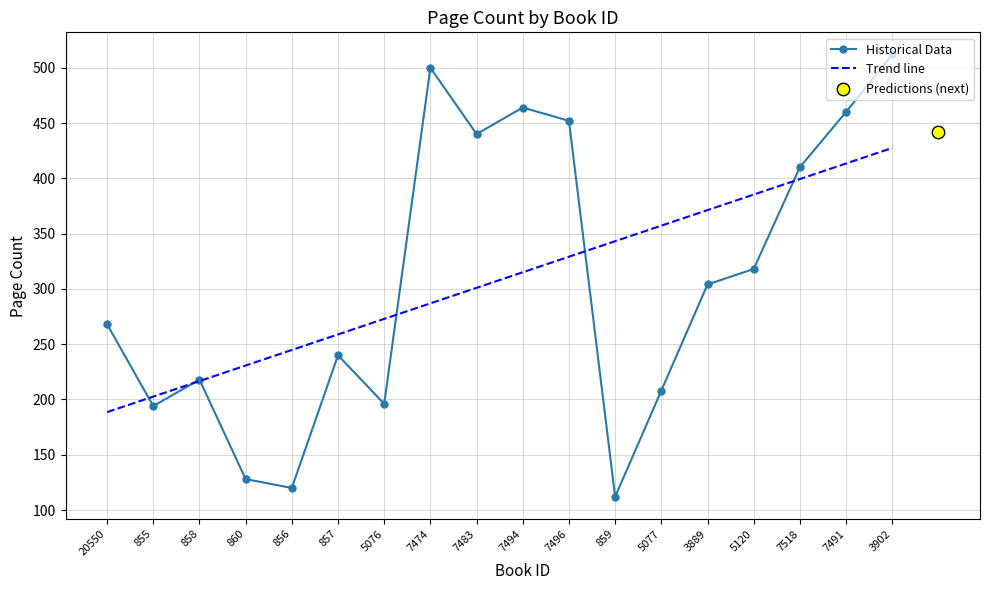

Which series has the largest total across all categories?

Trend line